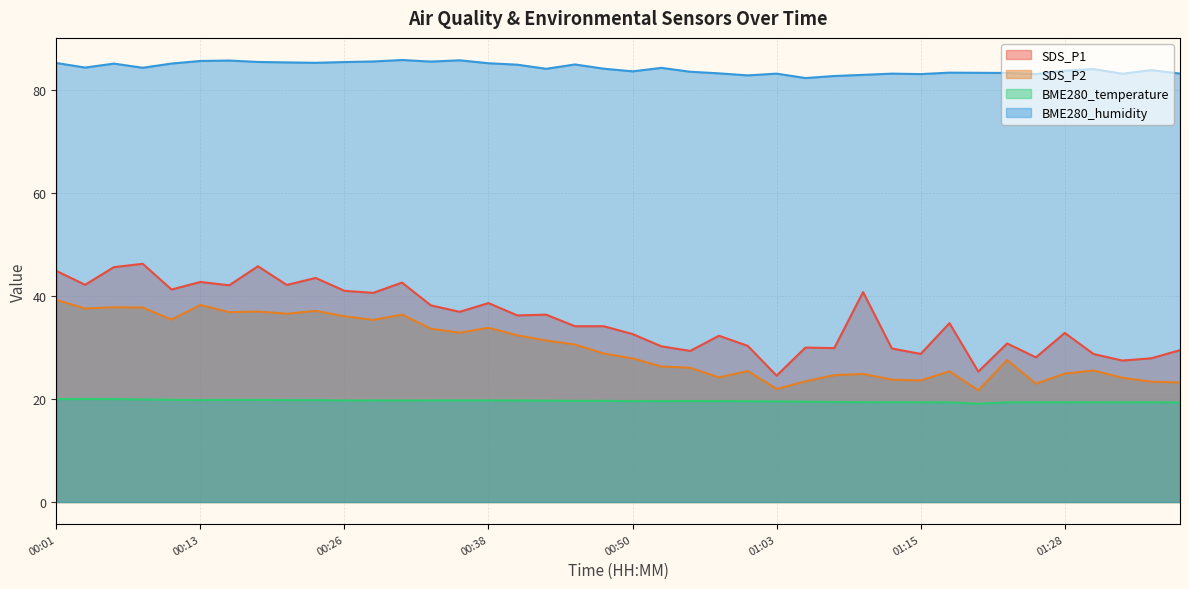

What is the difference between the second highest and minimum values in the SDS_P2 series?

16.6